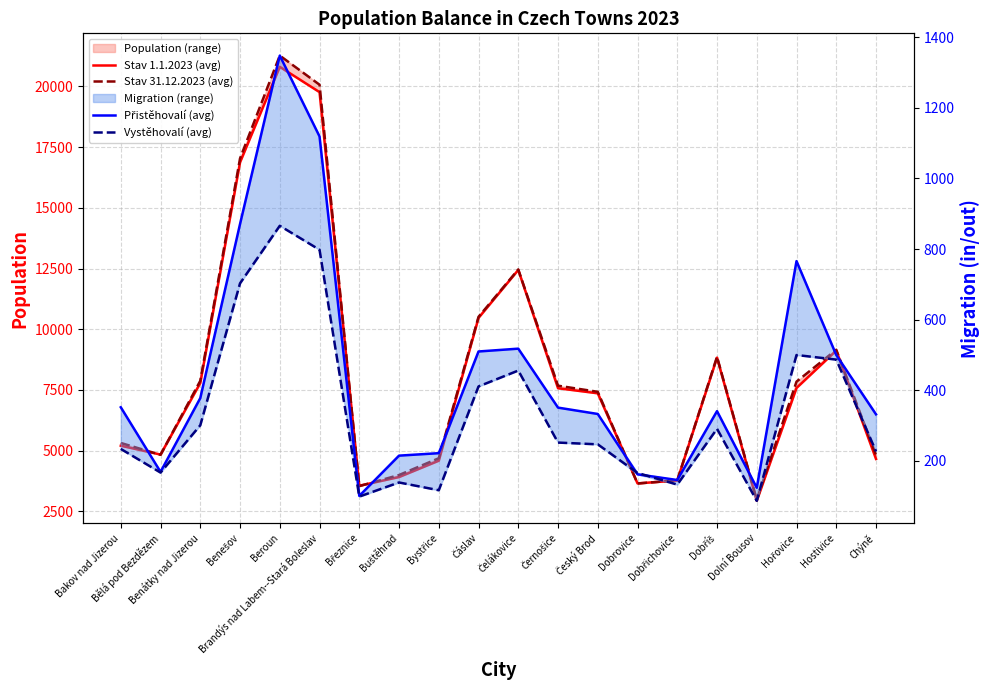

Between Bakov nad Jizerou and Benátky nad Jizerou, which series saw the biggest shift?

Stav 1.1.2023 (avg)